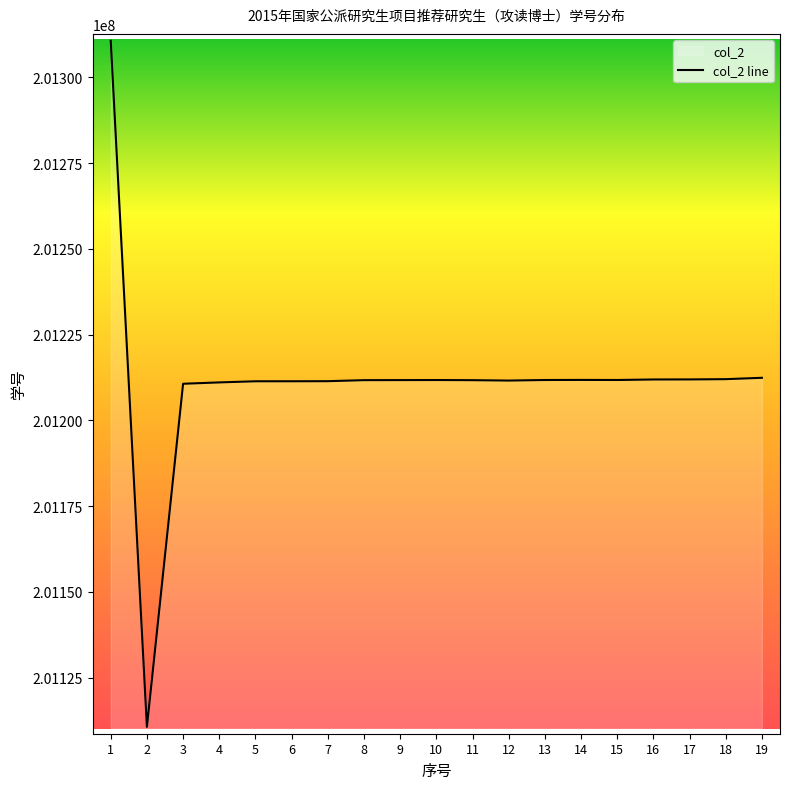

What is the value of the 1st point from the left?

201310645